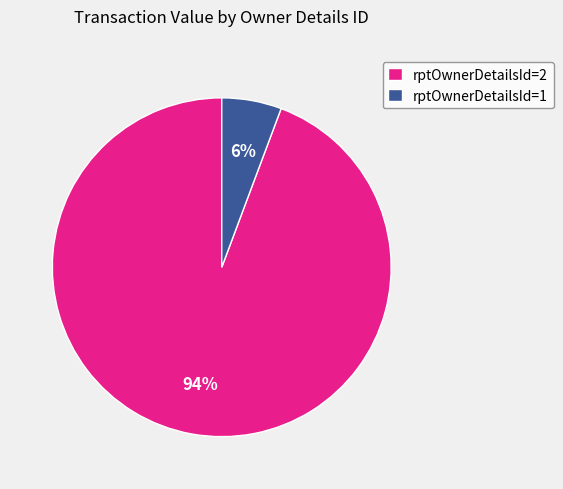

How many segments does this pie chart have?

2